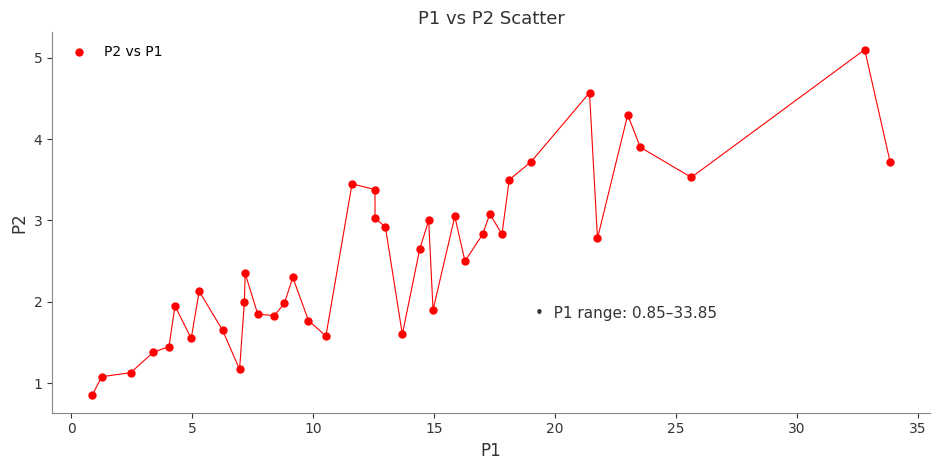

What is the range of X values (max minus min)?

33.0